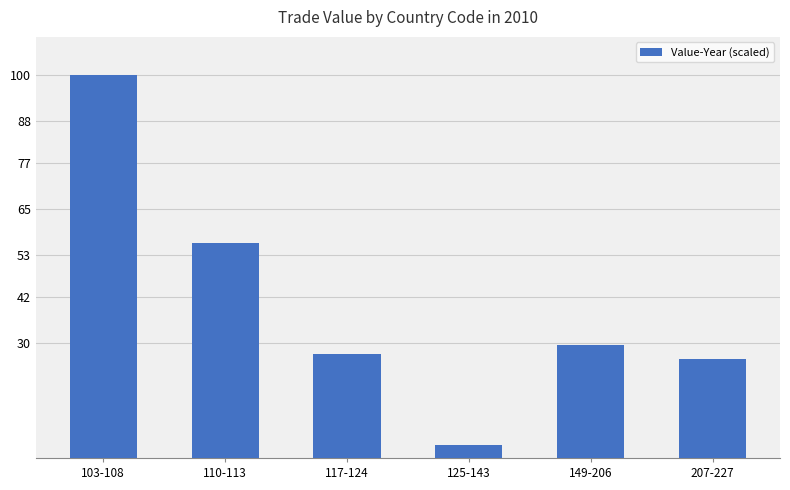

What is the ratio of the value at 110-113 to the value at 117-124?

2.1